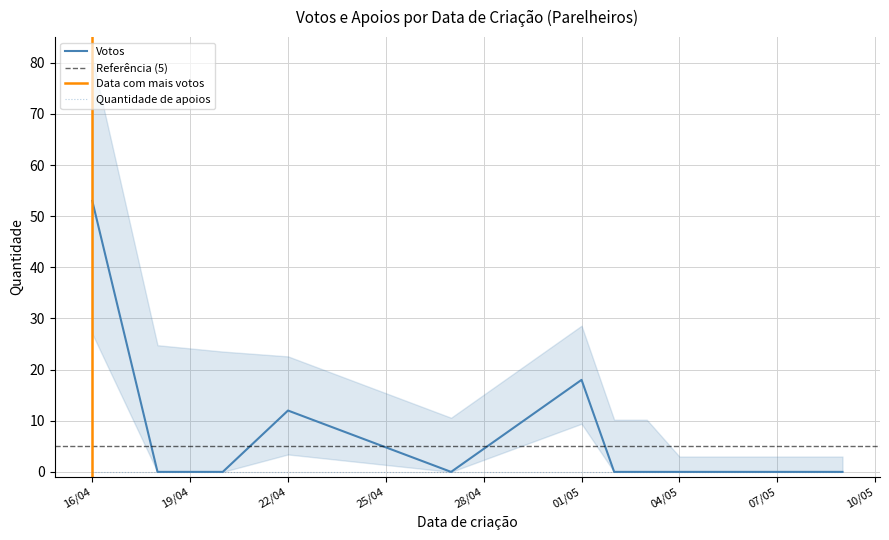

Which series has the largest range (max minus min)?

Votos